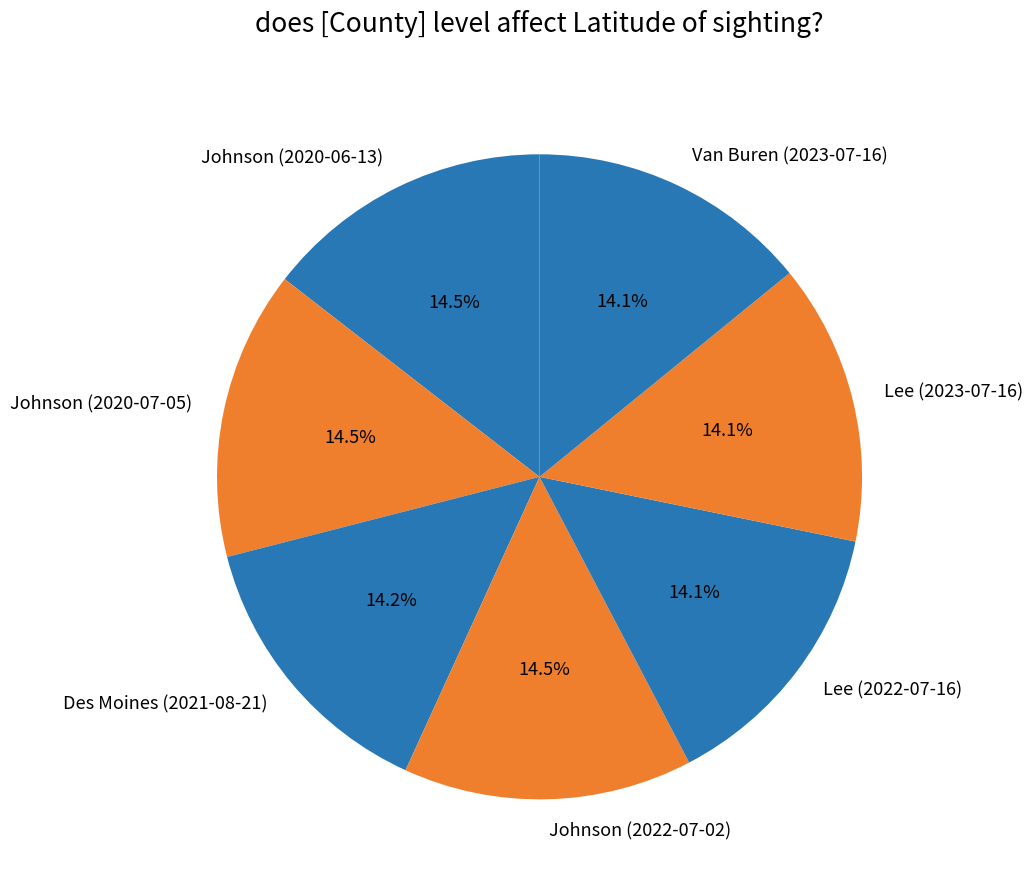

Does any single category account for the majority?

No